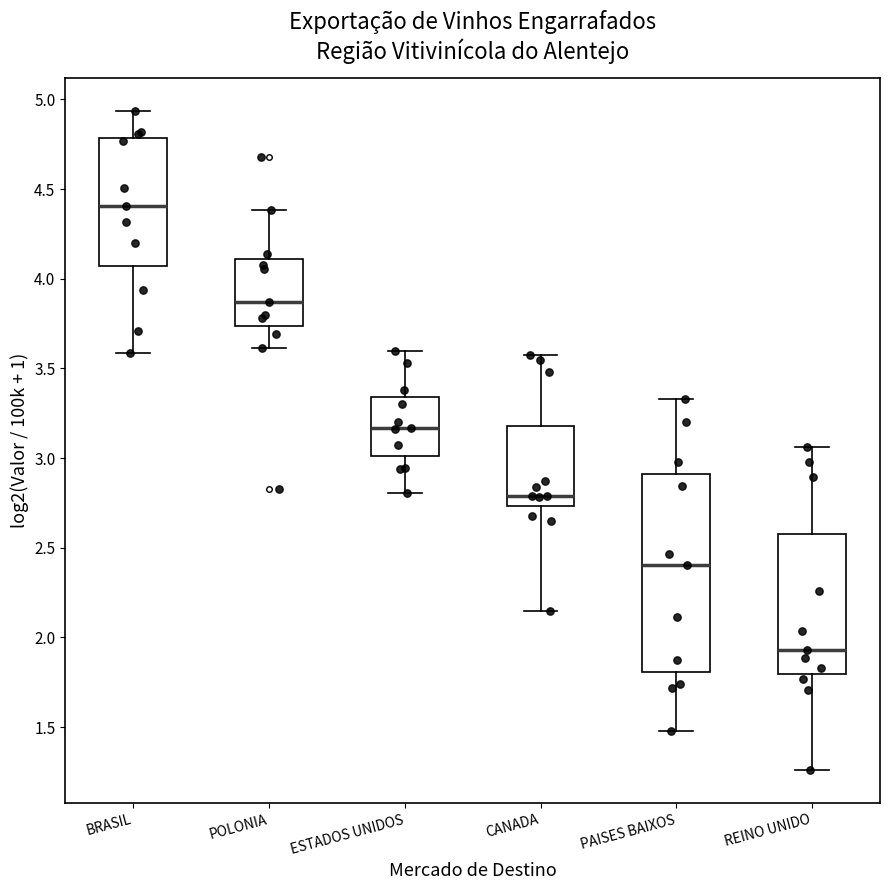

Reading left to right, read every box against the y-axis: the position of its median line, the range the box covers, and the ends of its whiskers. The values are not printed on the chart, so give them approximately, as read against the axis.

BRASIL: median 4.40, box 4.05 to 4.80, whiskers 3.60 to 4.95
POLONIA: median 3.85, box 3.75 to 4.10, whiskers 3.60 to 4.40
ESTADOS UNIDOS: median 3.15, box 3.00 to 3.35, whiskers 2.80 to 3.60
CANADA: median 2.80, box 2.75 to 3.20, whiskers 2.15 to 3.60
PAISES BAIXOS: median 2.40, box 1.80 to 2.90, whiskers 1.50 to 3.35
REINO UNIDO: median 1.95, box 1.80 to 2.60, whiskers 1.25 to 3.05